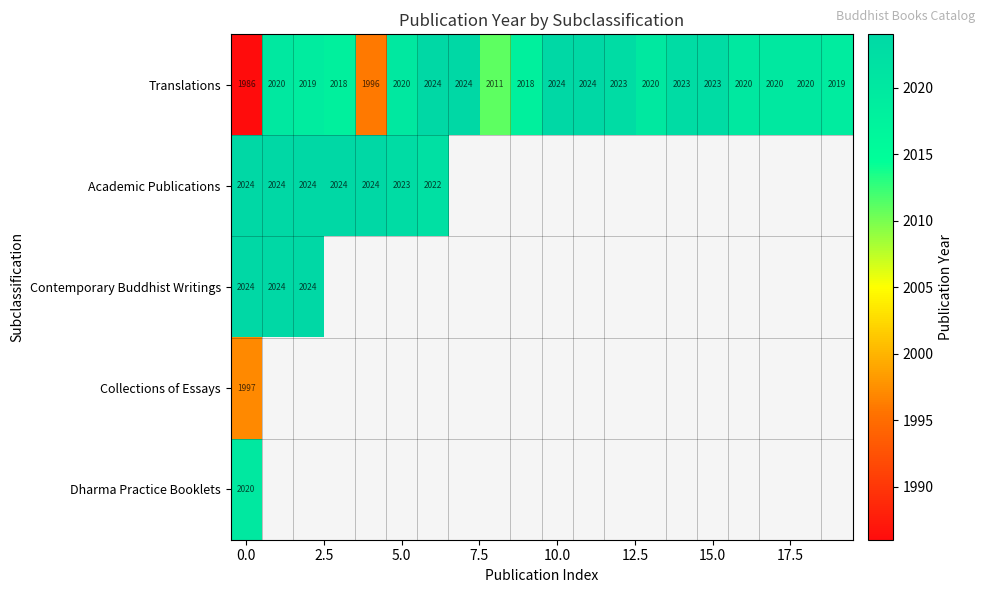

What is the difference between the second highest and second lowest values in the Translations series?

28